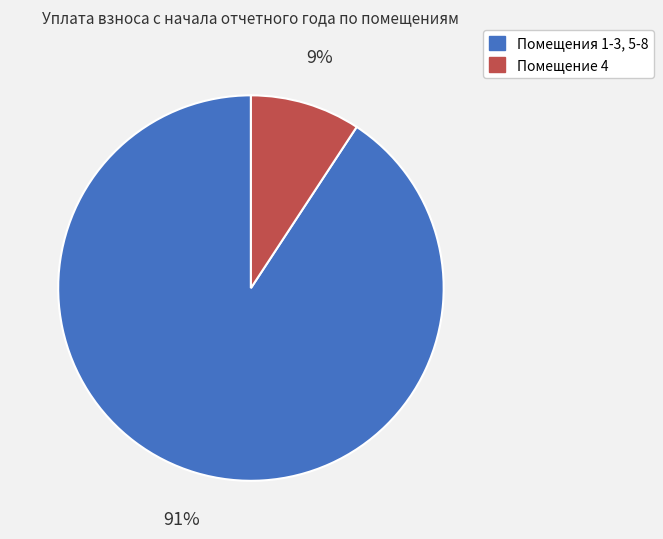

To the nearest percent, what is the average slice percentage?

50%